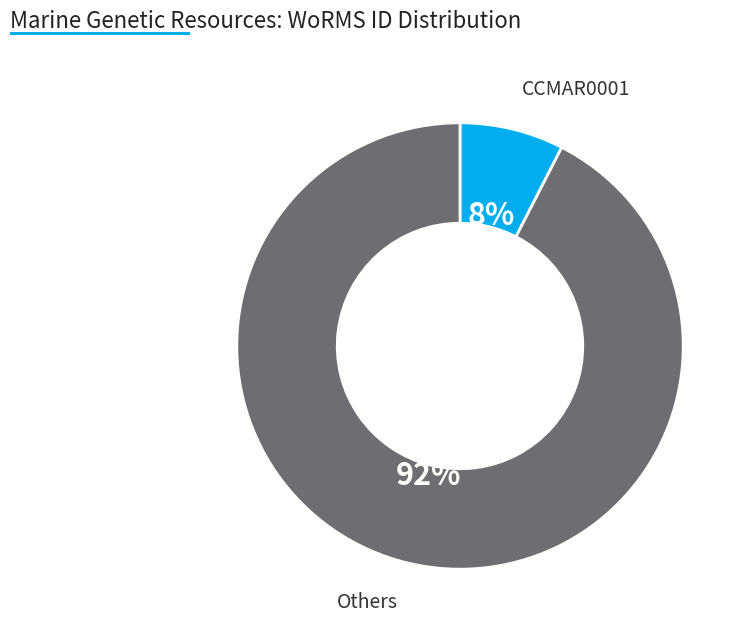

How many slices are in this pie chart?

2